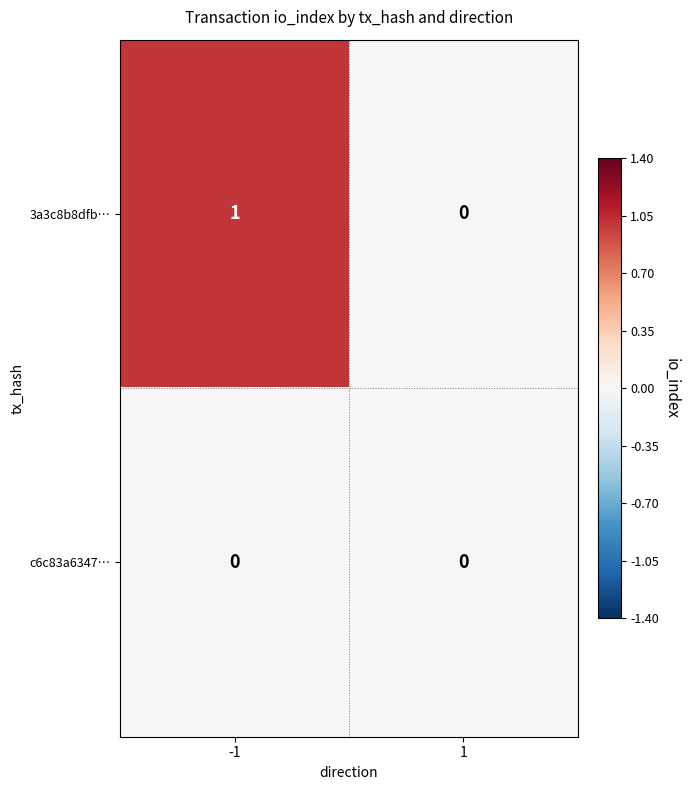

Reading left to right, extract all data points from this chart.

3a3c8b8dfb…: -1=1	1=0
c6c83a6347…: -1=0	1=0